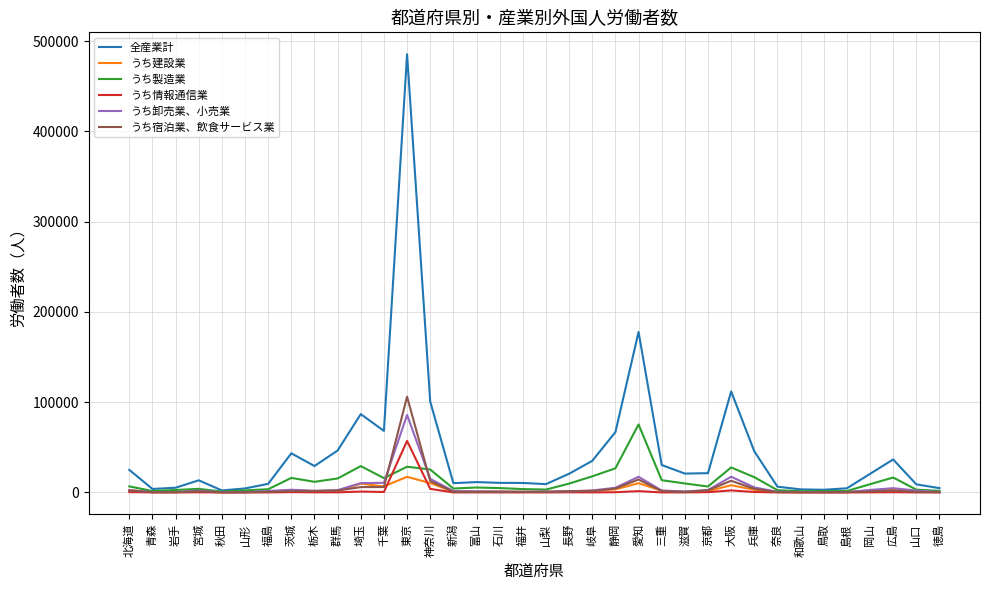

Which series has the largest range (max minus min)?

全産業計